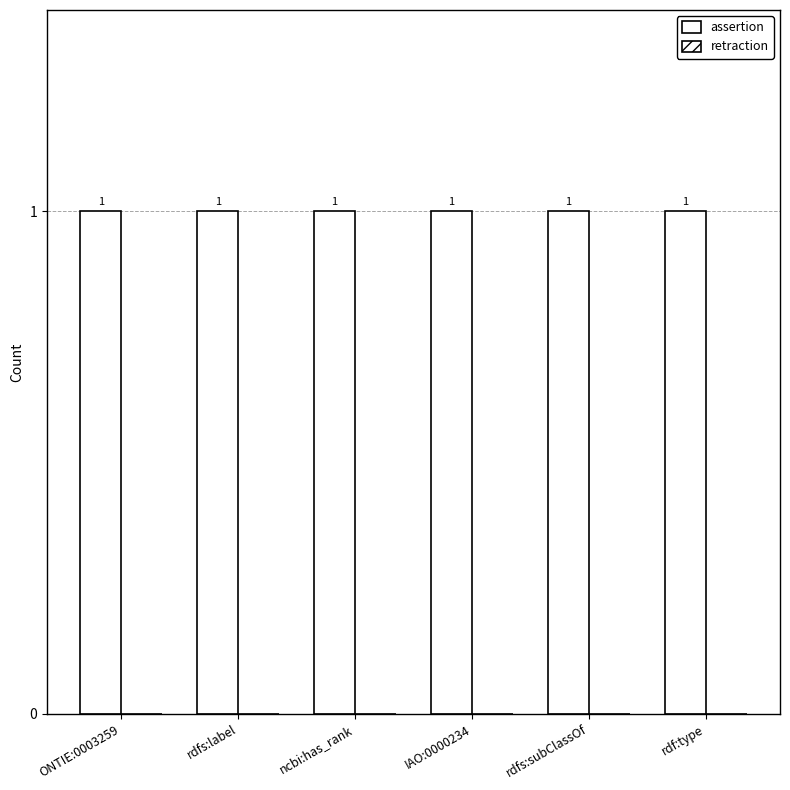

Rank the series by their average value, from highest to lowest.

assertion, retraction